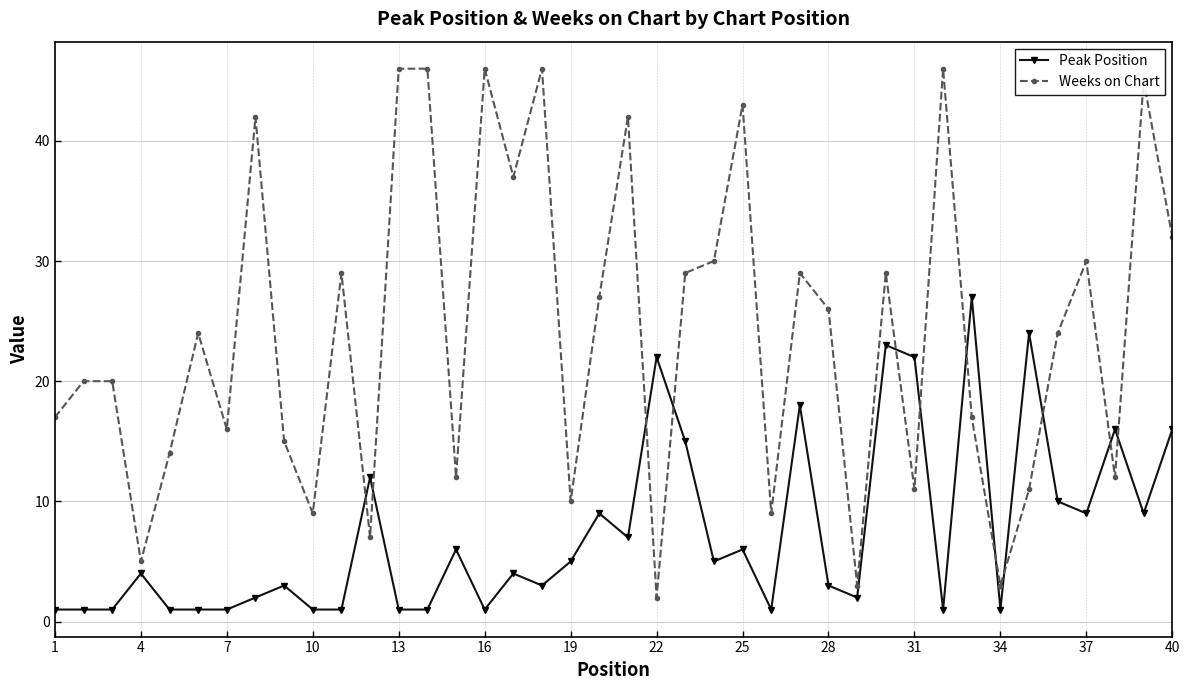

Does the chart have visible grid lines?

Yes